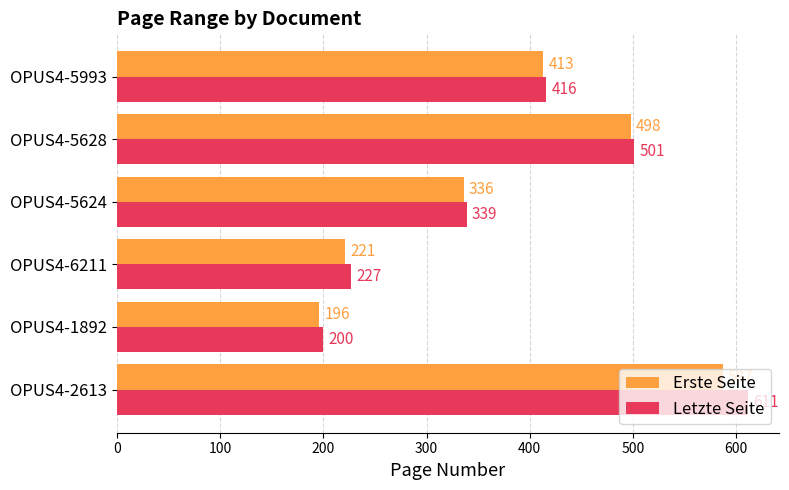

What is the sum of all Letzte Seite values?

2294